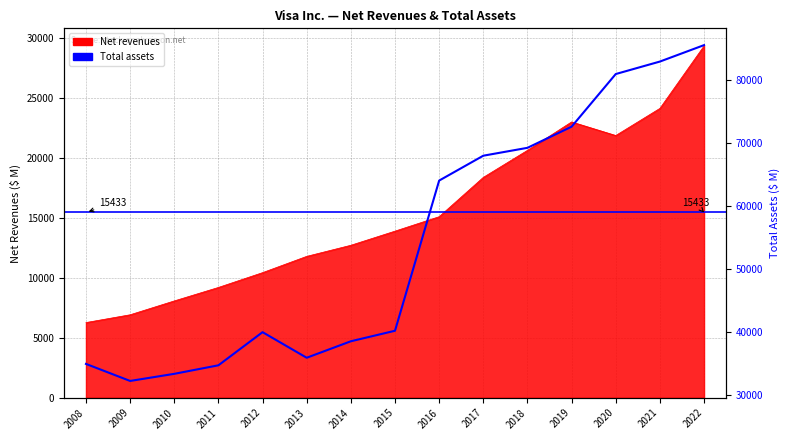

Which category has the lowest value across all series?

2009